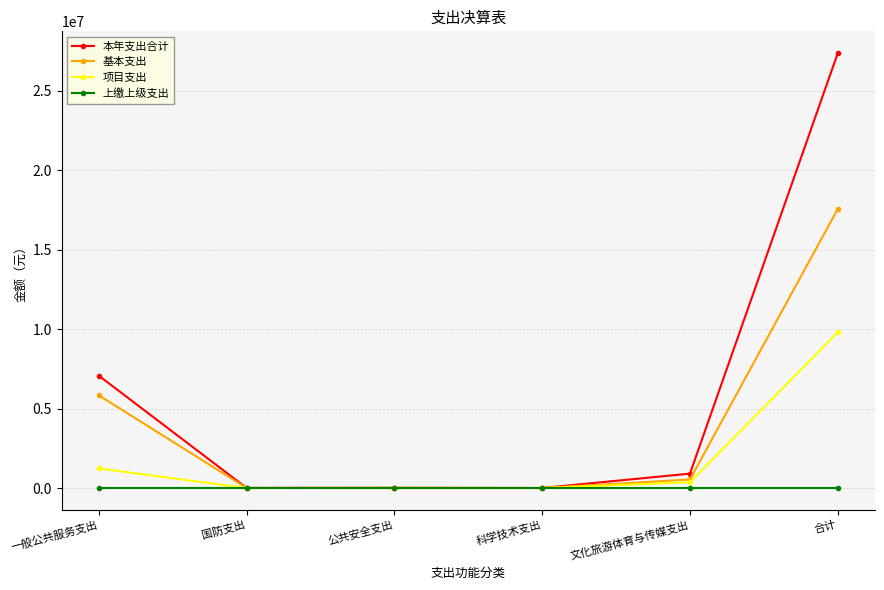

The 本年支出合计 series shows 2534925.6 at 一般公共服务支出. True or false?

False